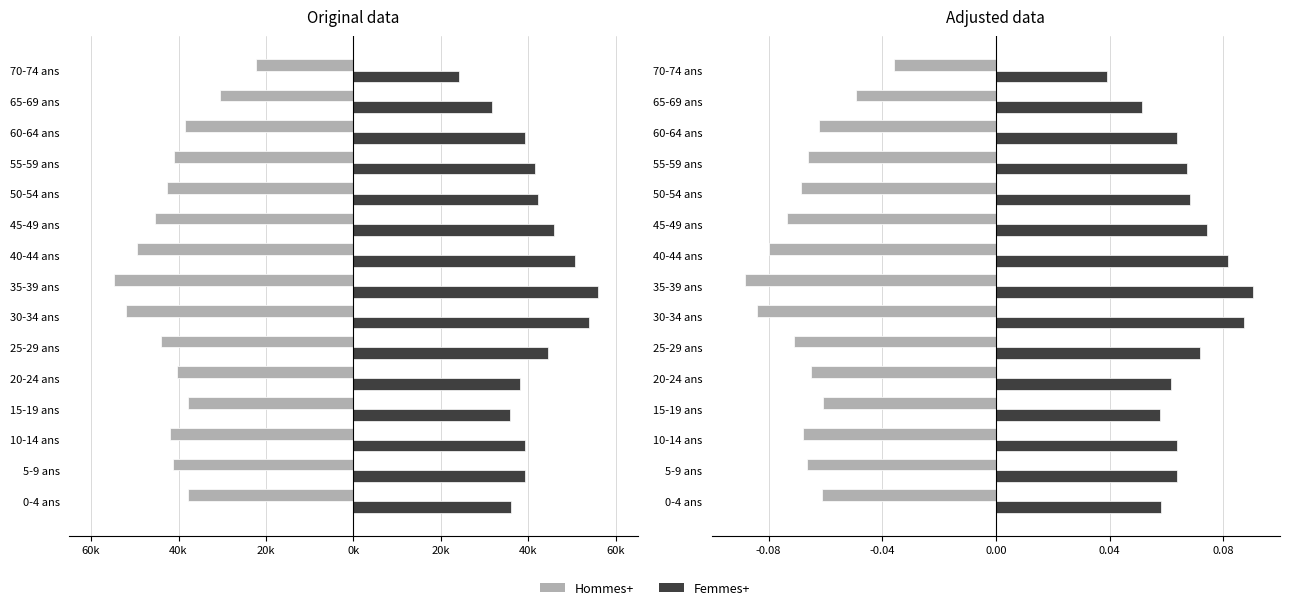

What are all the series names shown in the legend?

Hommes+, Femmes+